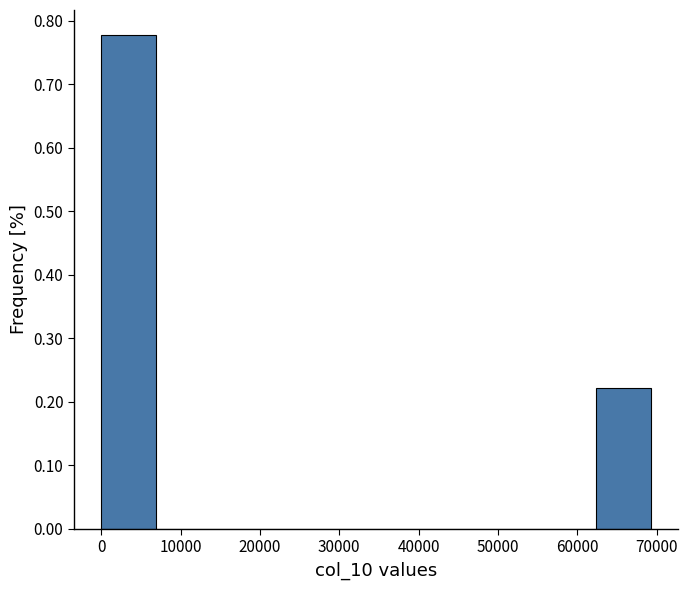

Over which range of the x-axis is the bar tallest?

0 to 7000